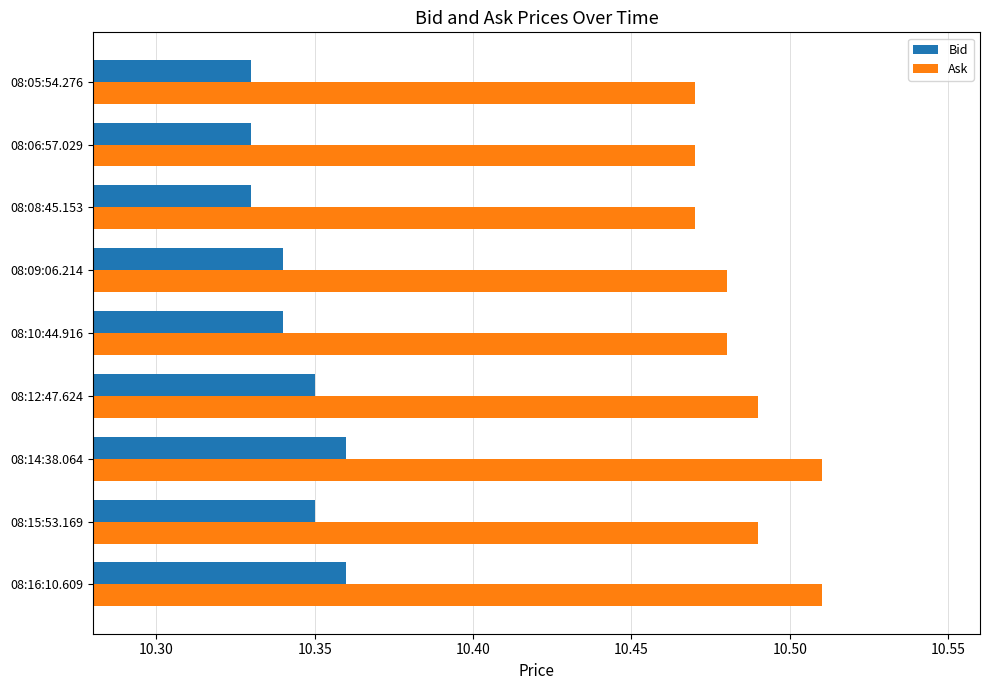

Which series has the largest total across all categories?

Ask